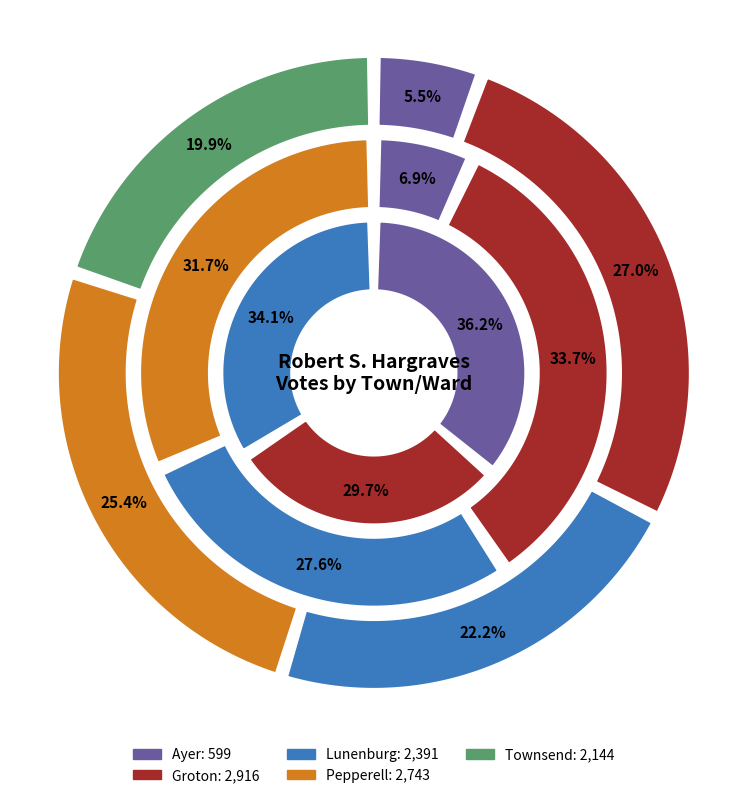

Between Townsend-1 and Groton-1, which is larger?

Groton-1